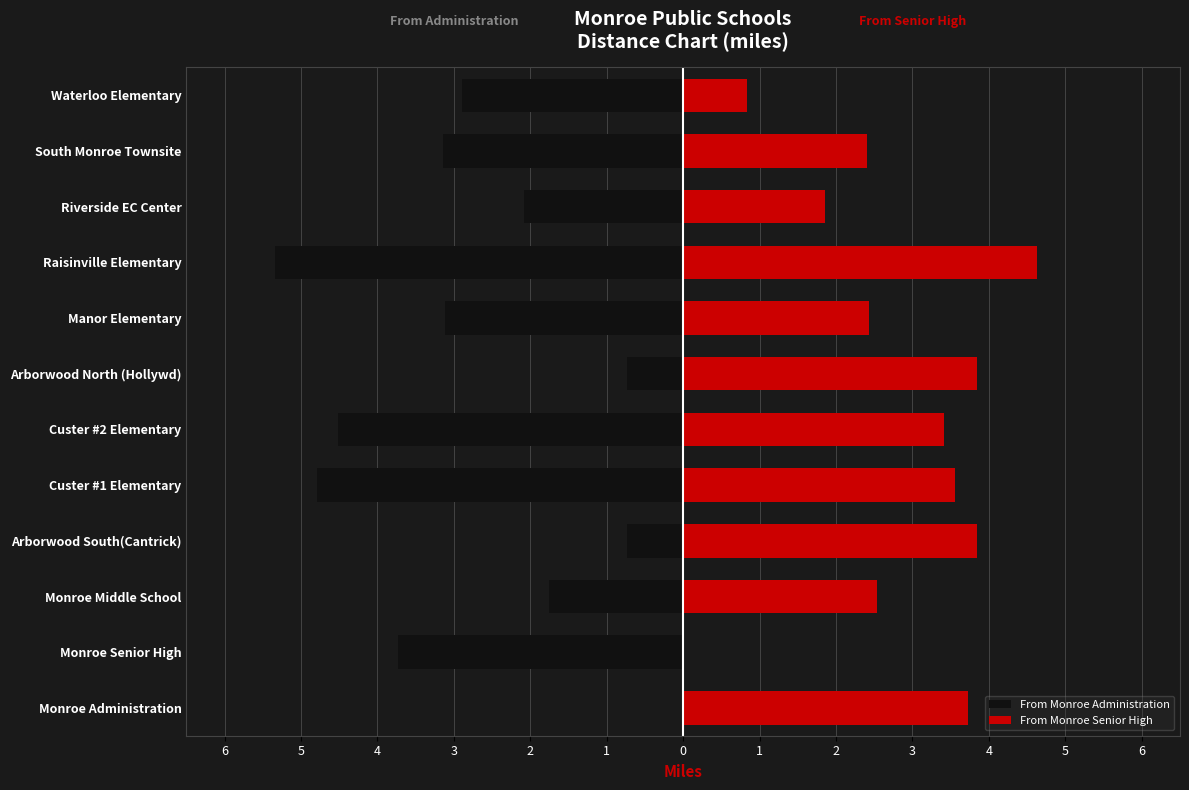

The From Monroe Senior High series shows 3.8 at Arborwood South(Cantrick). True or false?

True